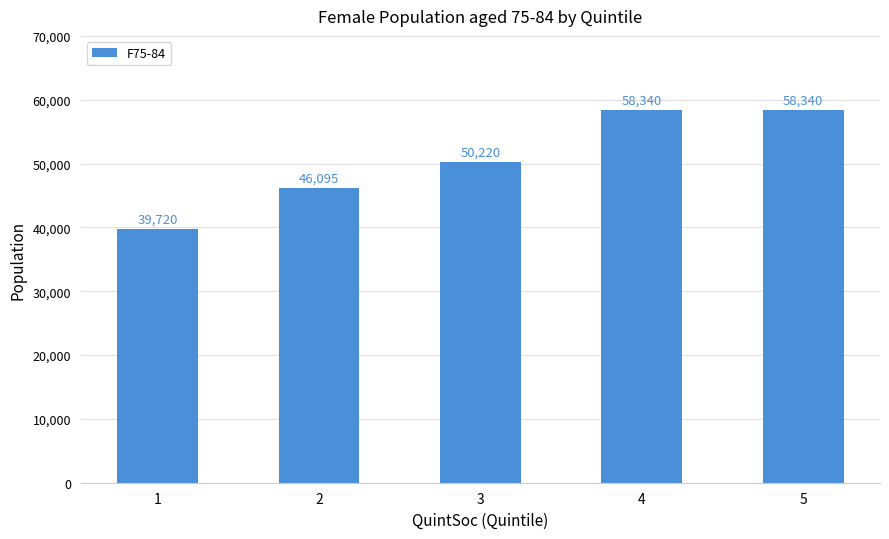

At which label is the value closest to 49030?

3